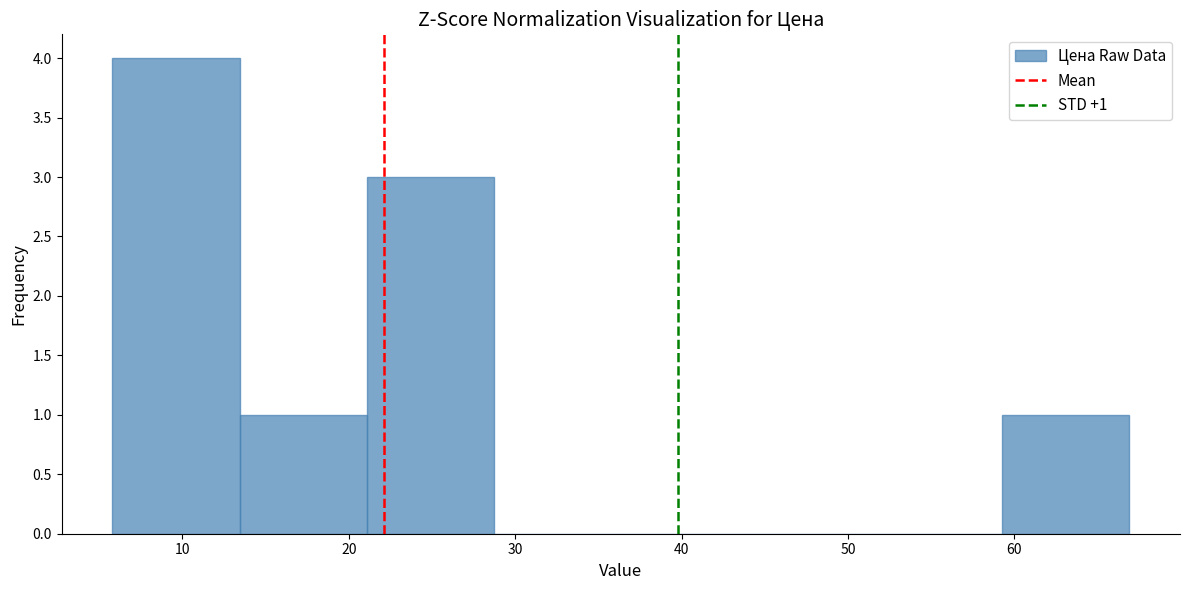

Which range on the x-axis has the tallest bar?

6 to 13